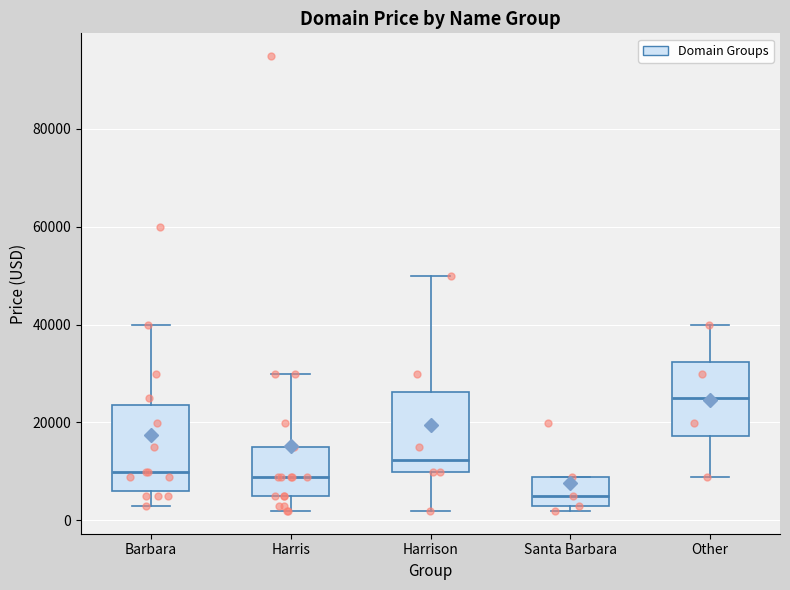

Reading left to right, transcribe this box plot: for each box, give where its median line is, the range the box spans, and where its two whiskers end, as read against the y-axis. The values are not printed on the chart, so give them approximately, as read against the axis.

Barbara: median 10000, box 6000 to 24000, whiskers 2000 to 40000
Harris: median 8000, box 4000 to 14000, whiskers 2000 to 30000
Harrison: median 12000, box 10000 to 26000, whiskers 2000 to 50000
Santa Barbara: median 4000, box 2000 to 8000, whiskers 2000 (just below the box's lower edge) to 8000
Other: median 24000, box 18000 to 32000, whiskers 8000 to 40000